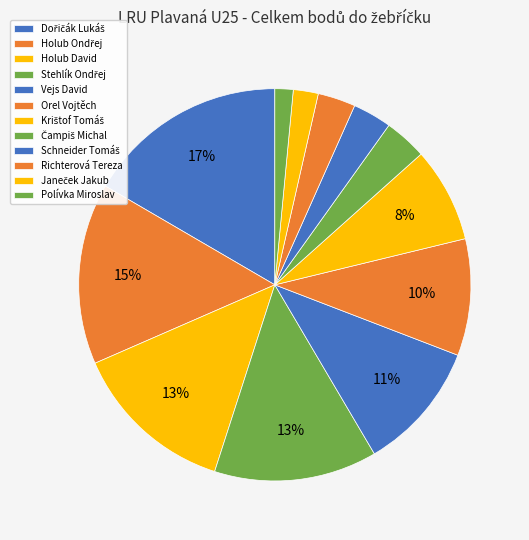

Which has a higher value, Vejs David or Orel Vojtěch?

Vejs David